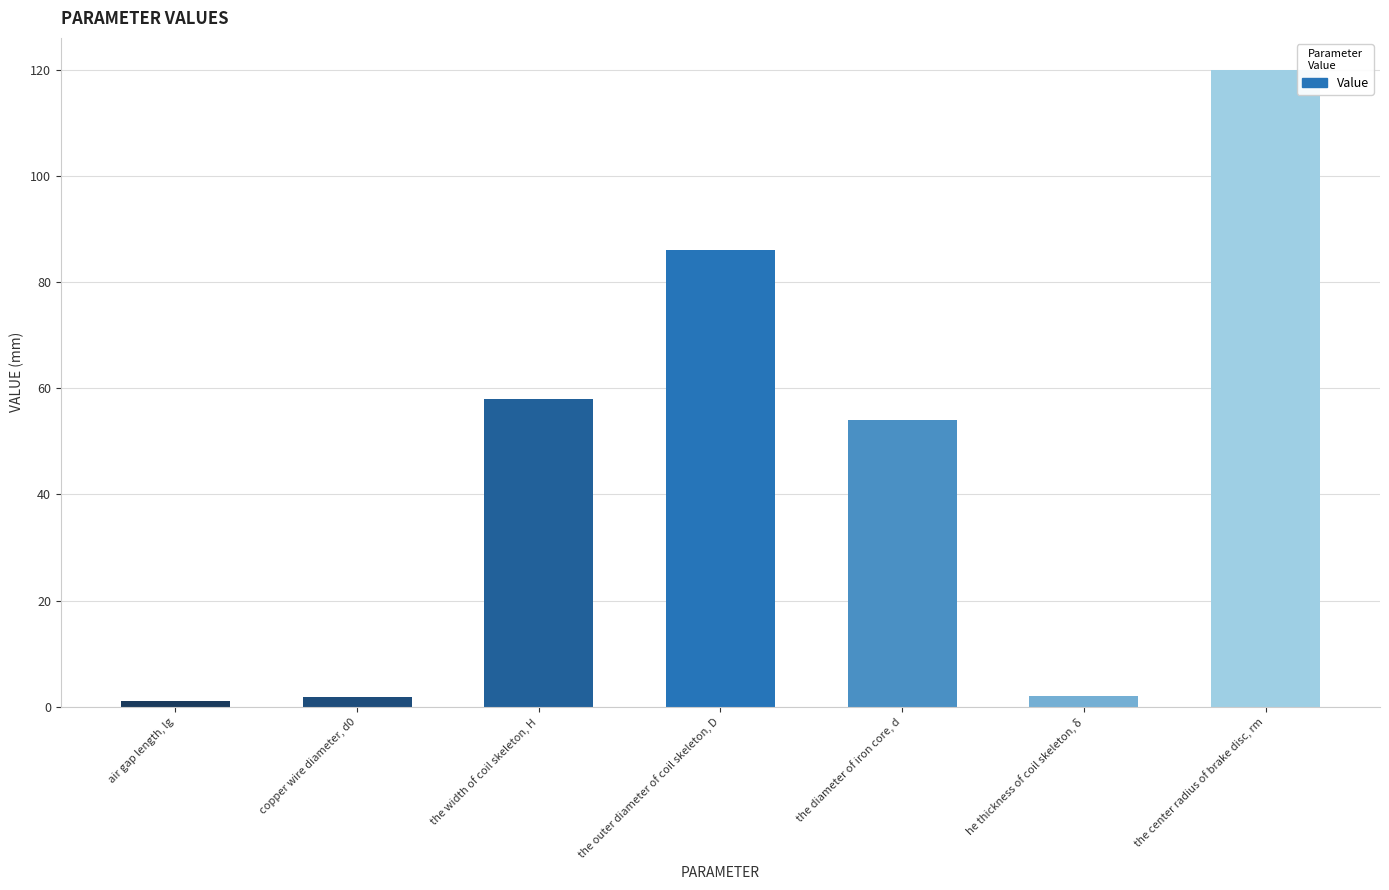

Read the value at copper wire diameter, d0.

1.8